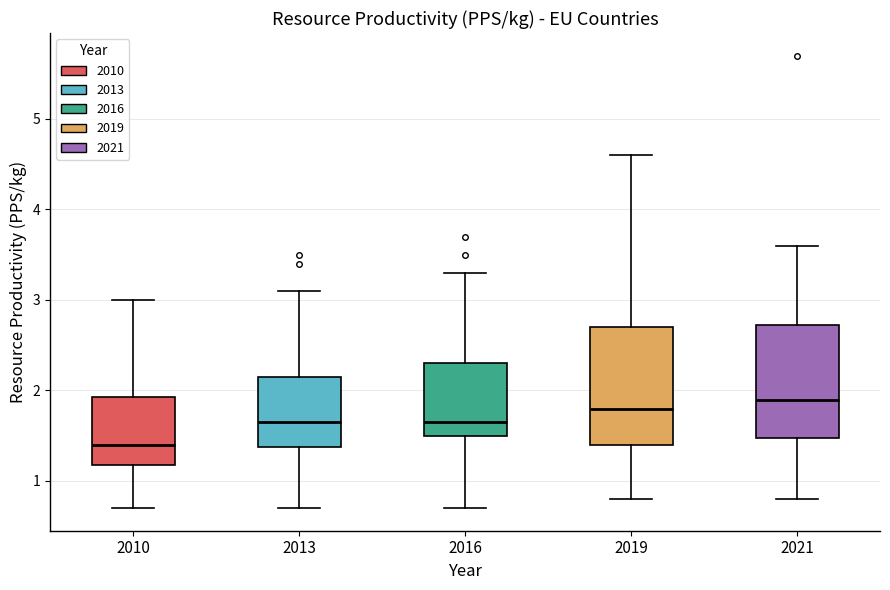

Where does the lower whisker of the box at x = 2021 end on the y-axis? The values are not printed on the chart, so give them approximately, as read against the axis.

0.8